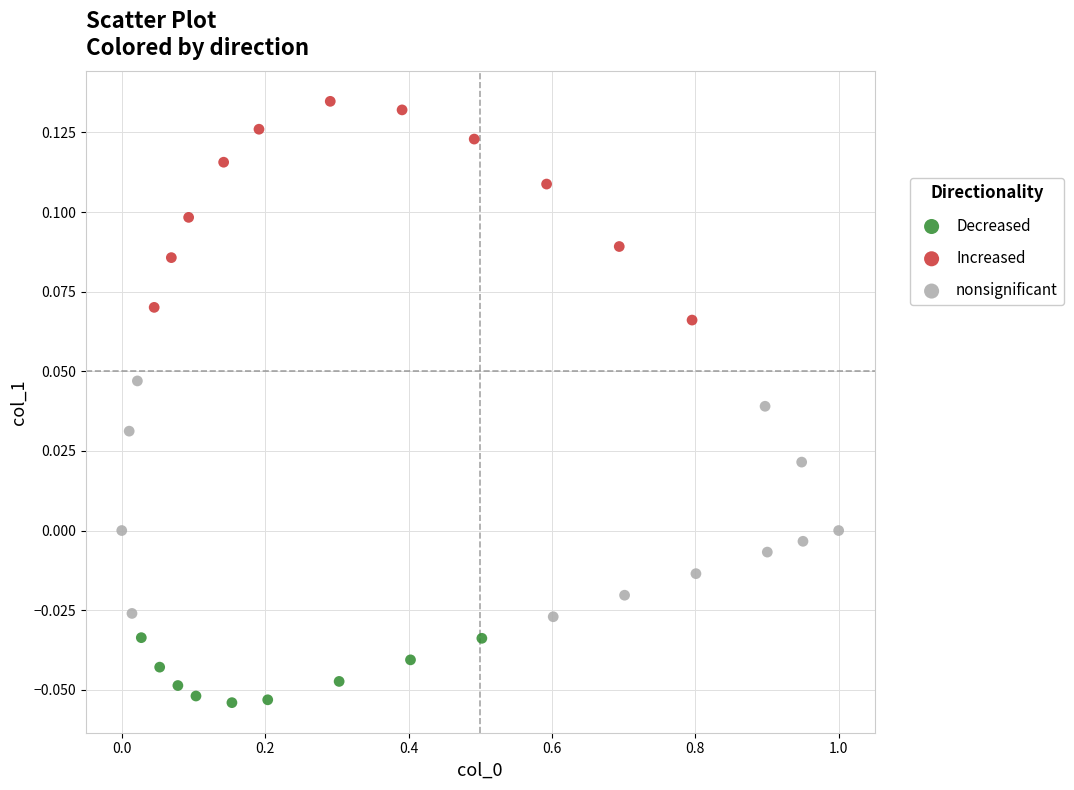

Which series reaches the maximum Y coordinate?

Increased